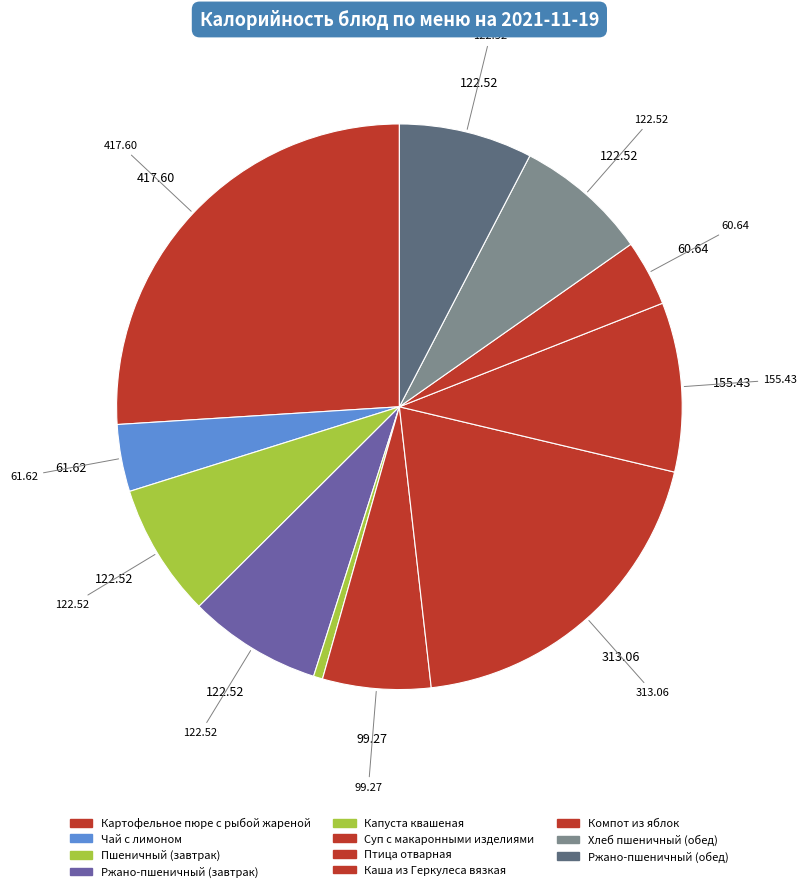

What is the smallest slice in the pie chart?

Капуста квашеная